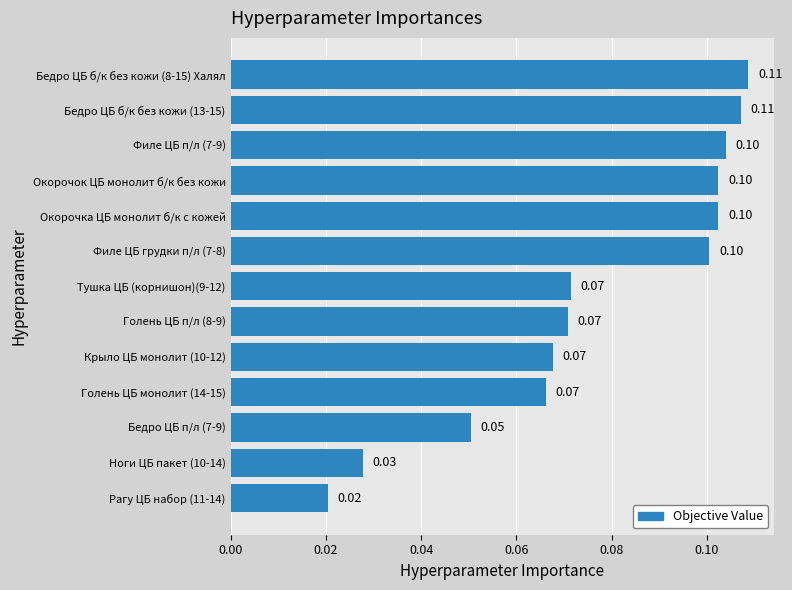

What is the difference between the maximum and minimum values?

0.1